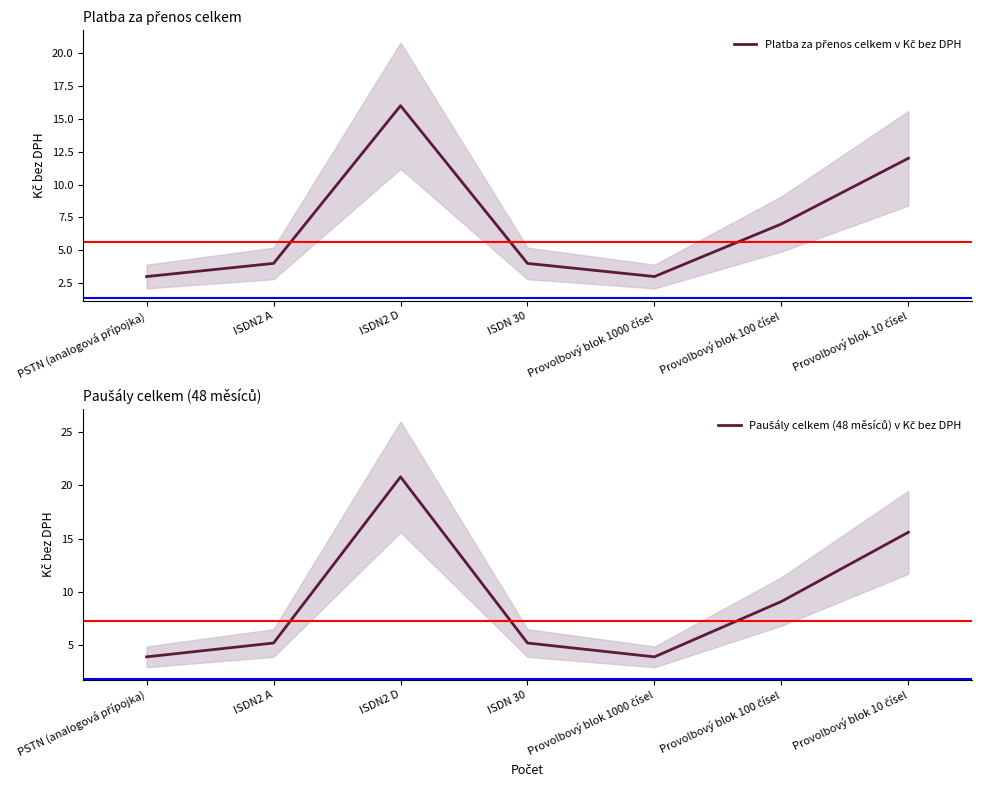

What is the total value across all series at Provolbový blok 10 čísel?

27.6